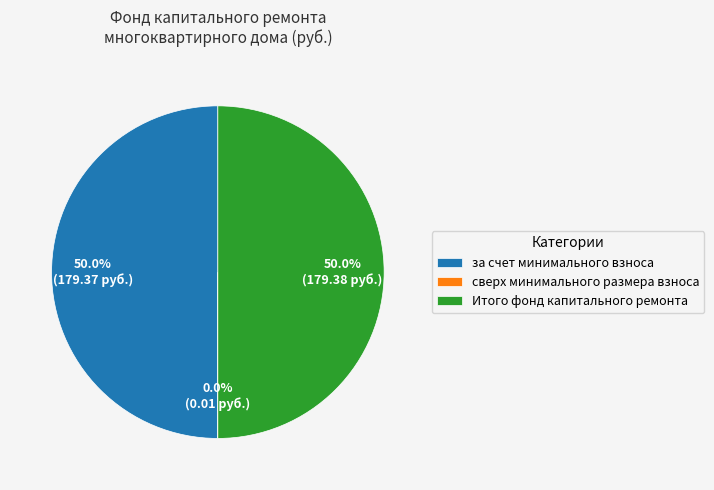

The Итого фонд капитального ремонта slice represents 50% of the pie. True or false?

True